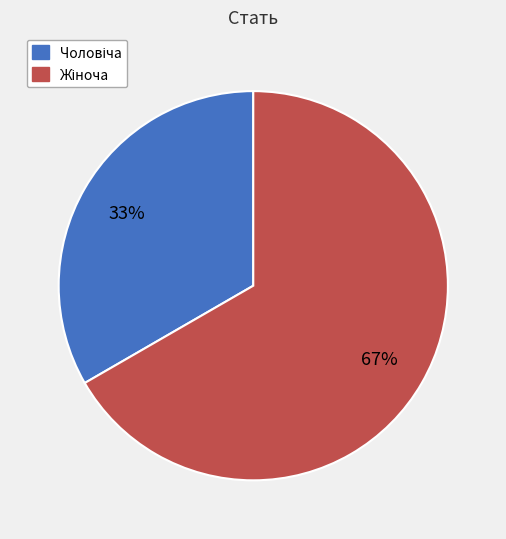

Is there any slice that represents more than half of the pie?

Yes